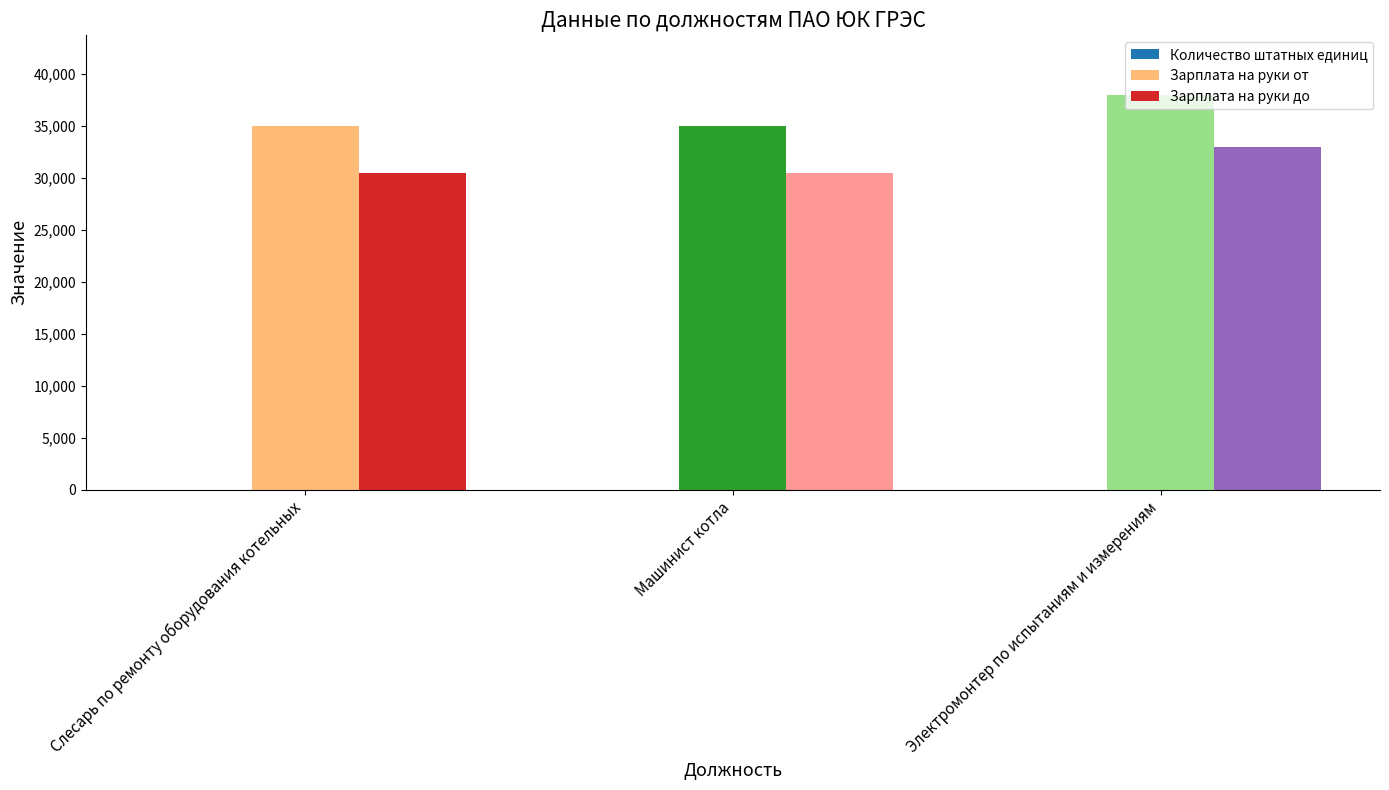

What value does the Зарплата на руки до series have at Машинист котла?

30500